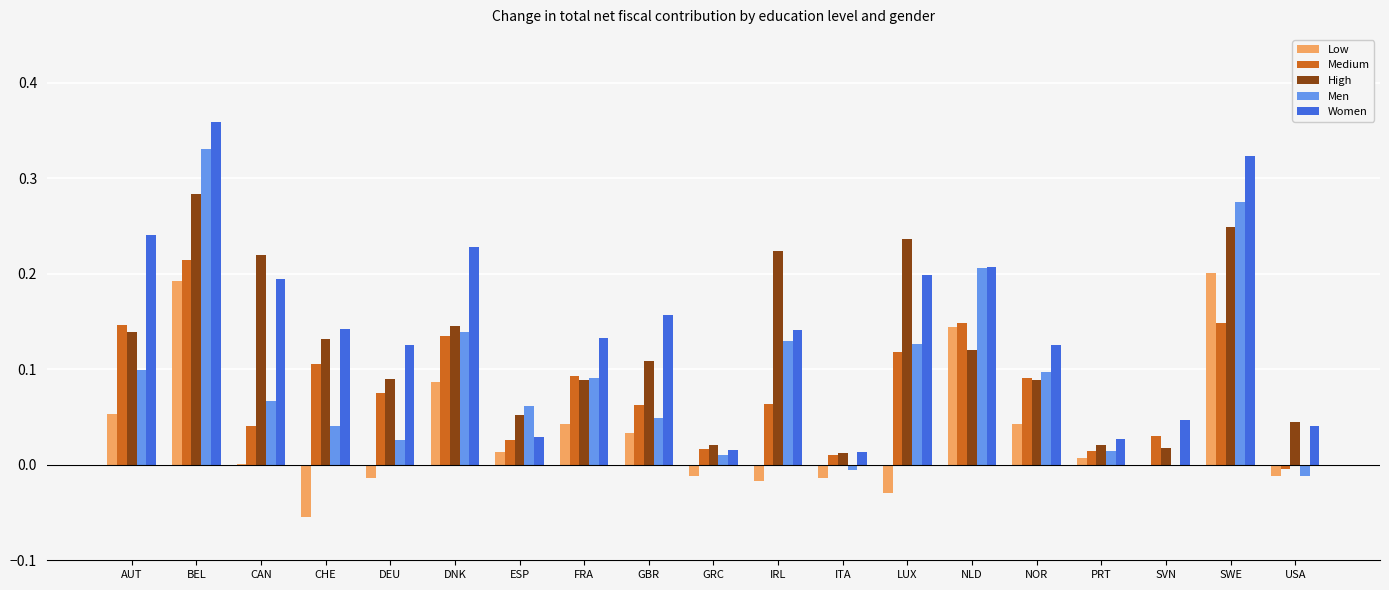

At which label does High reach its peak?

BEL